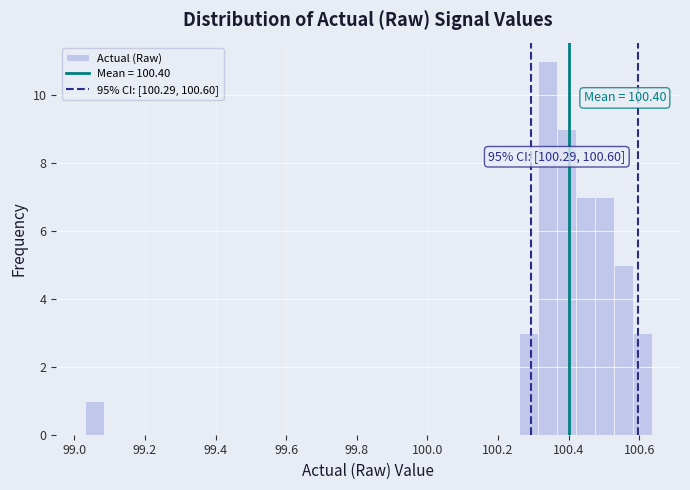

Around what value on the x-axis is the tallest bar? Give the approximate position of its centre, as read against the axis.

100.34